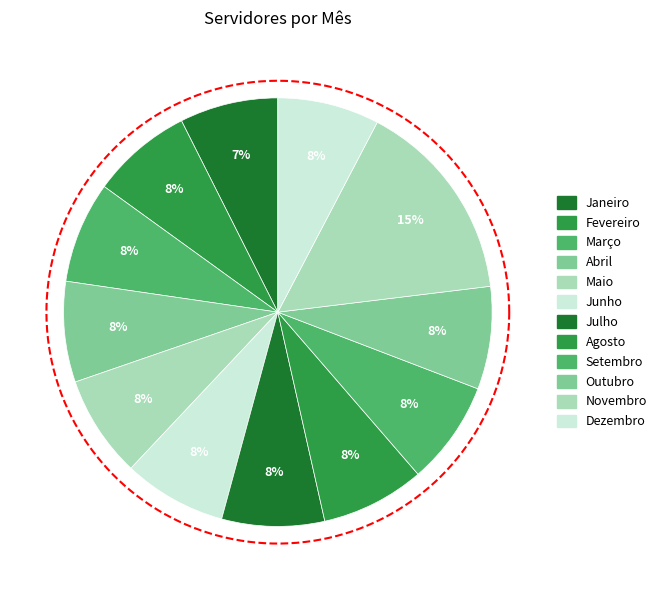

To the nearest percent, what is the average slice percentage?

8%